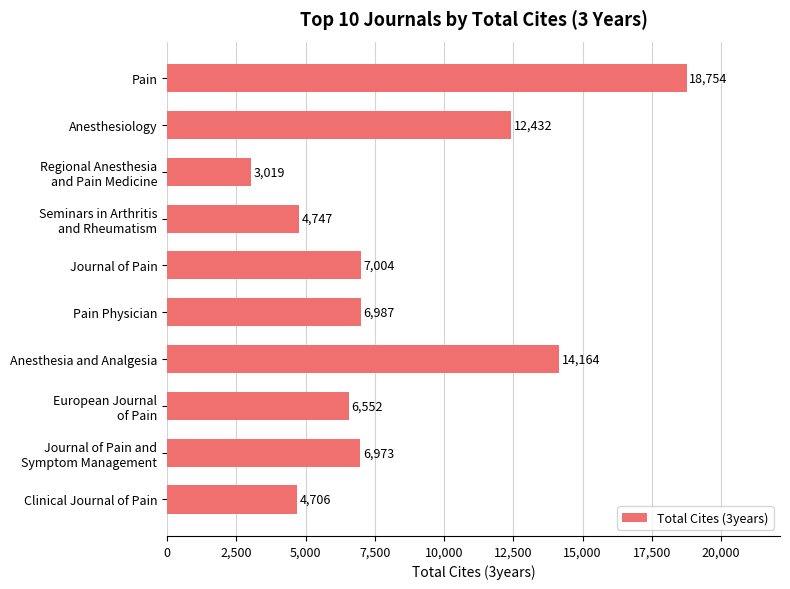

True or false: the data shows 7563 at Clinical Journal of Pain.

False